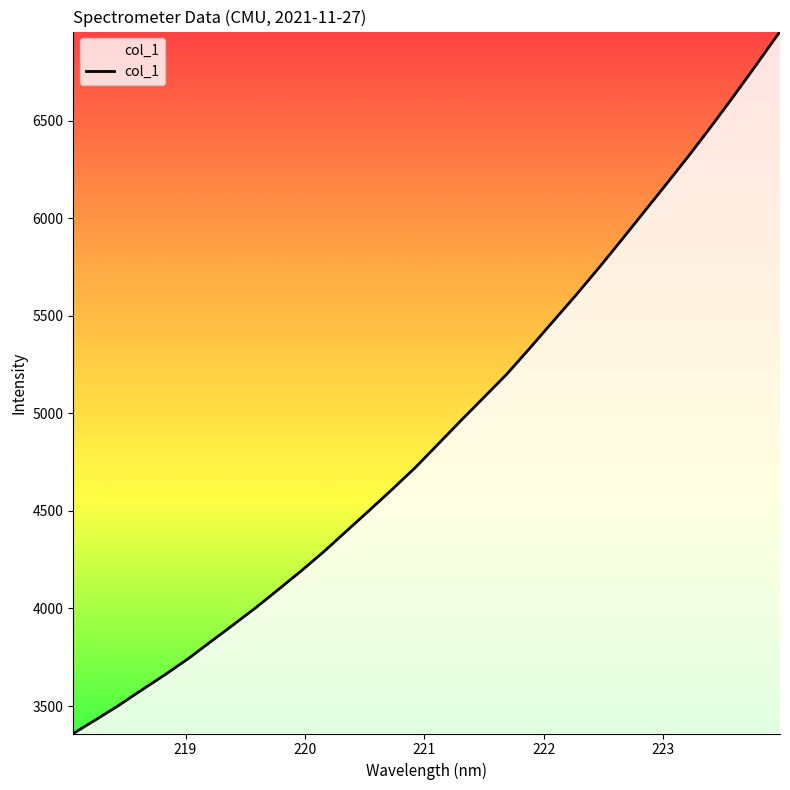

What is the greatest value displayed?

6956.6